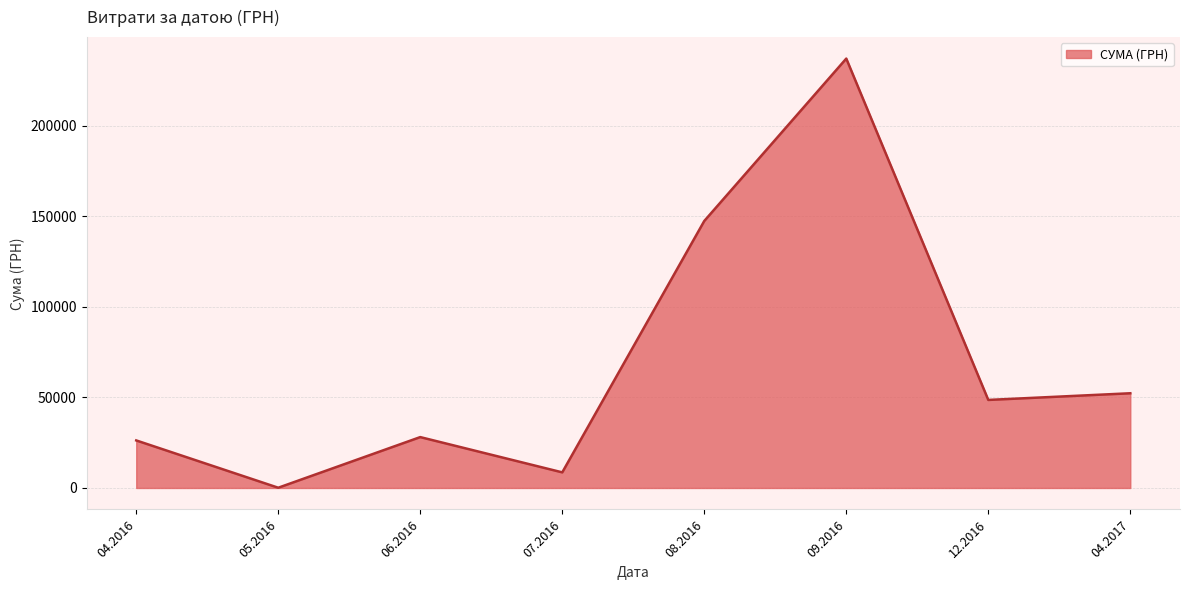

True or false: there are more than 0 points higher than both neighbors.

True